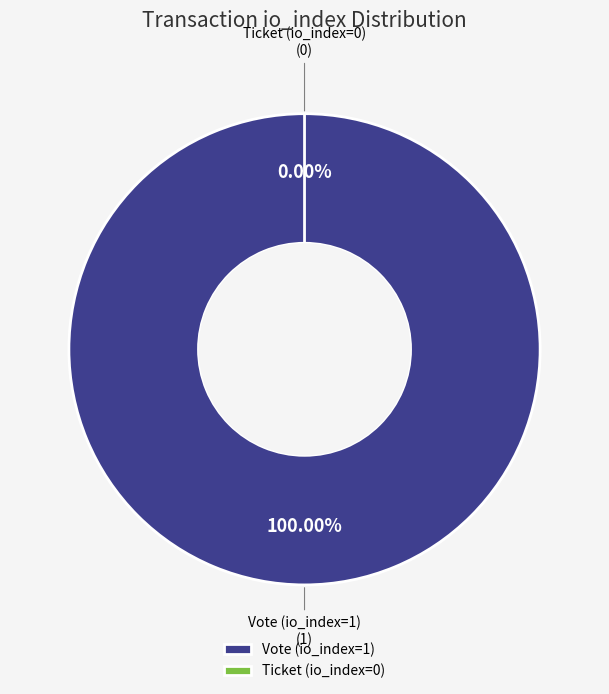

What percentage is the Vote (io_index=1) slice, to the nearest percent?

100%